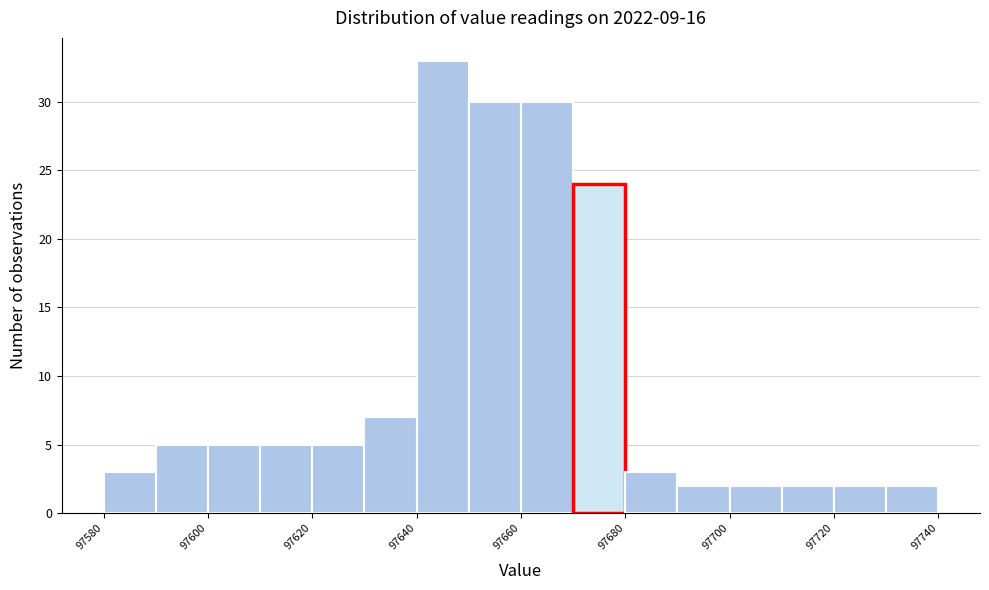

How tall is the bar that spans 97690 to 97700 on the x-axis? The values are not printed on the chart, so give them approximately, as read against the axis.

2